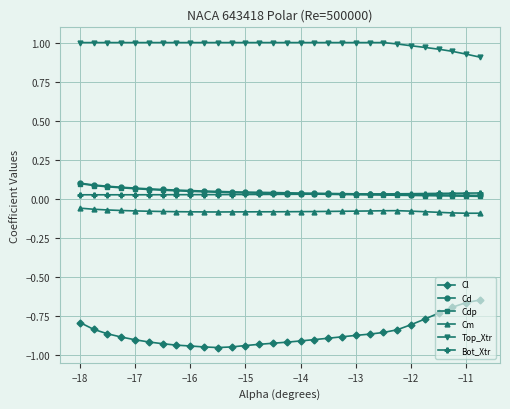

Which series has the widest spread of values?

Cl